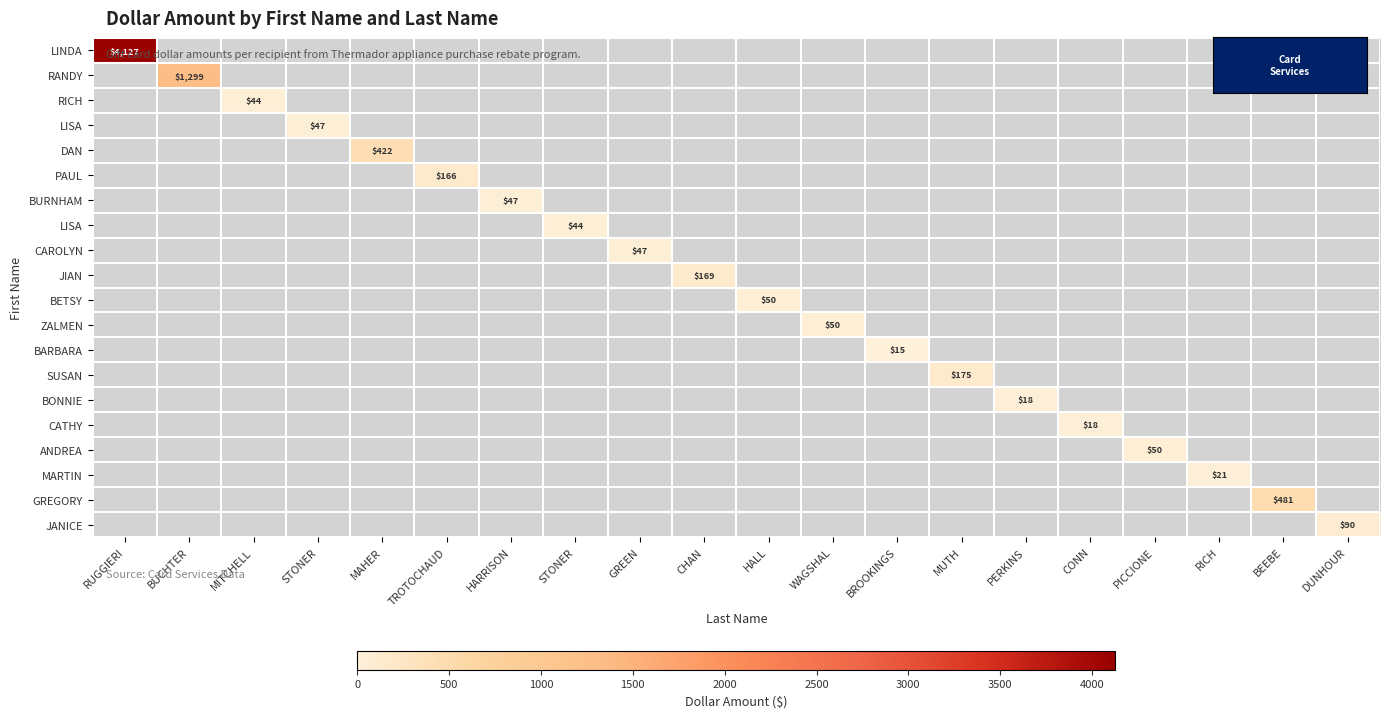

At which category is the sum across all series the highest?

RUGGIERI